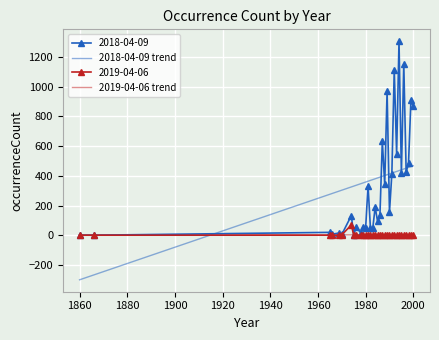

What is the minimum value shown in the chart?

-298.7